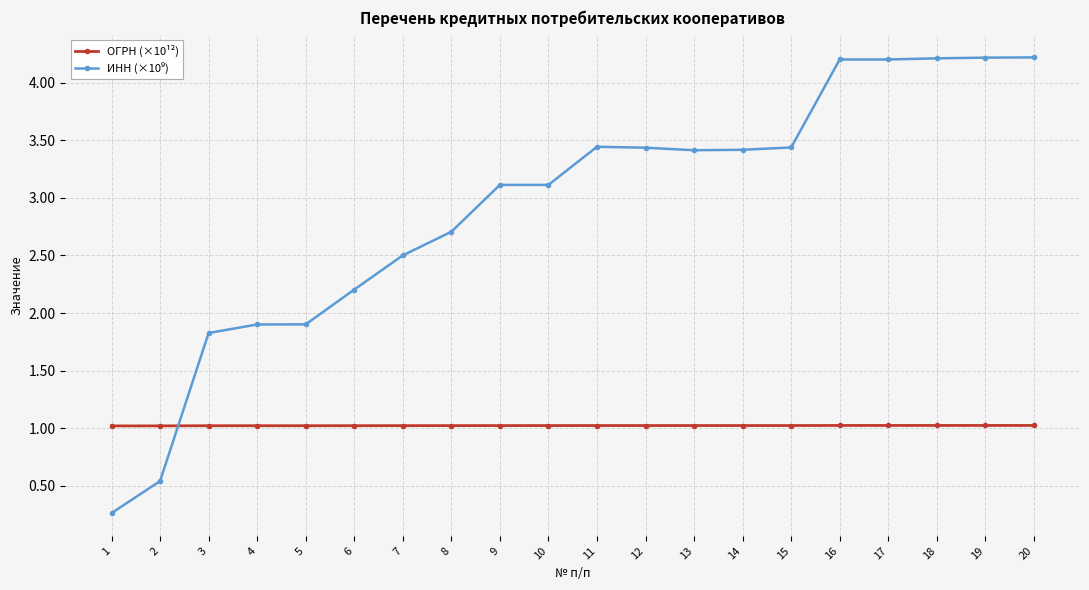

What is the sum of all ОГРН (×10¹²) values?

20.5